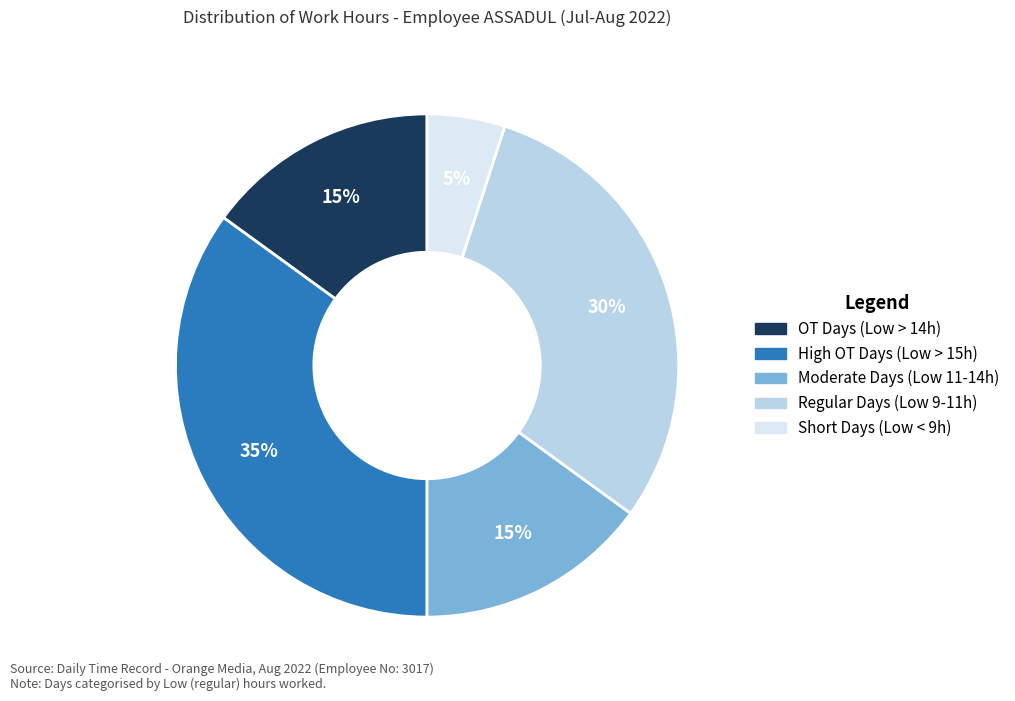

Does any single category account for the majority?

No